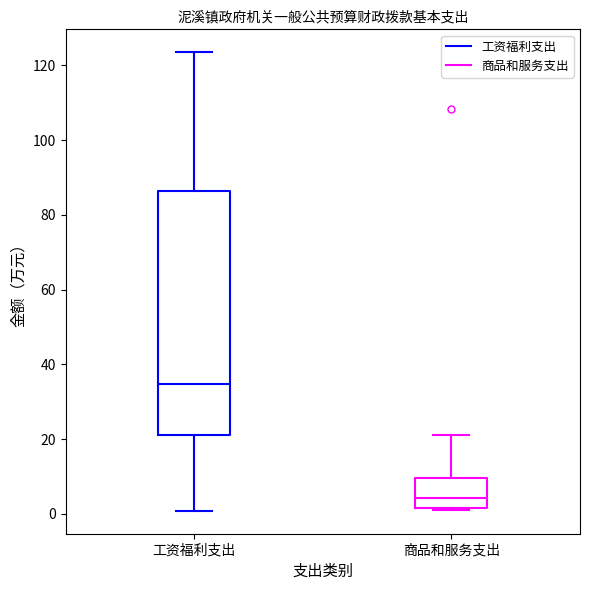

Reading left to right, read every box against the y-axis: the position of its median line, the range the box covers, and the ends of its whiskers. The values are not printed on the chart, so give them approximately, as read against the axis.

工资福利支出: median 34, box 20 to 86, whiskers 0 to 124
商品和服务支出: median 4, box 2 to 10, whiskers 2 (just below the box's lower edge) to 20